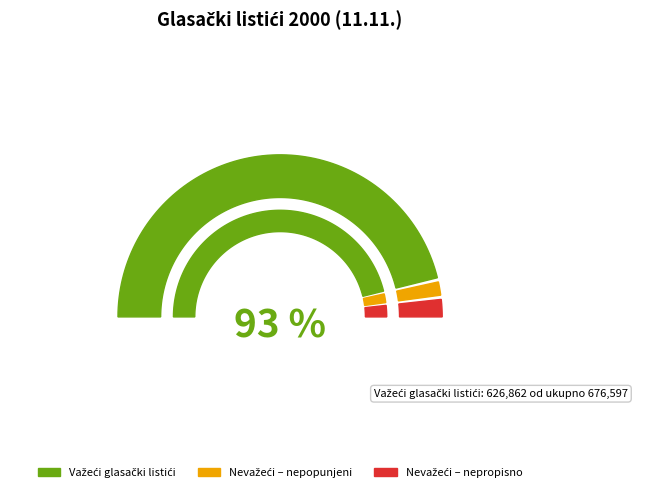

Which category has the smallest portion of the pie?

Nevažeći glasački listići – nepopunjeni